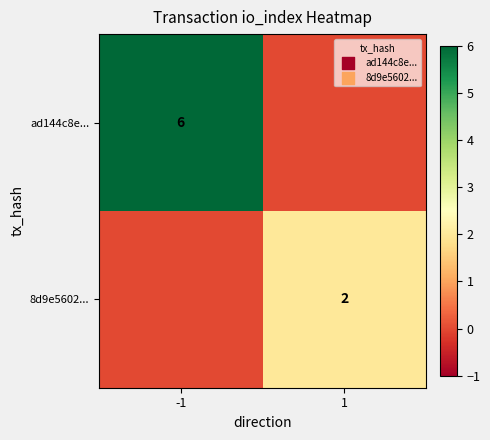

True or false: 8d9e5602... has a value of 3 at 1.

False